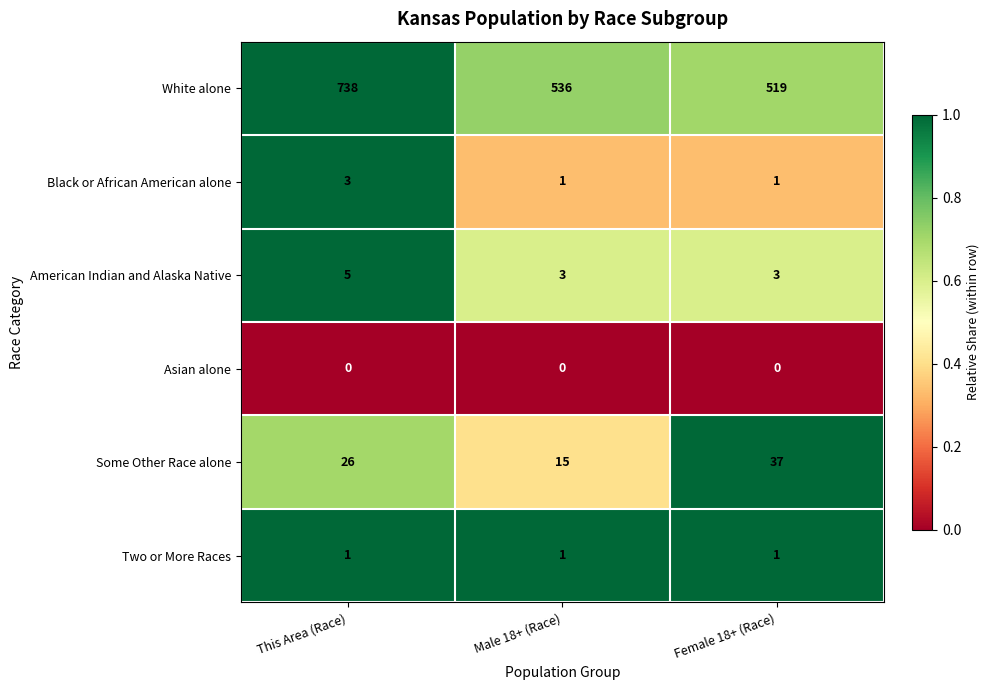

What is the total value across all series at Male 18+ (Race)?

556